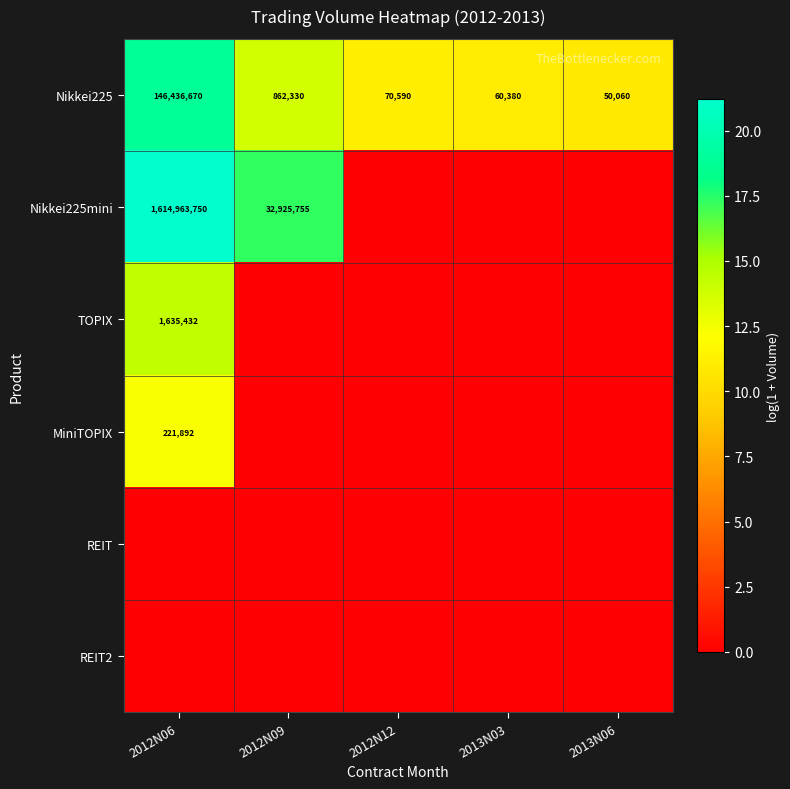

Is it true that Nikkei225 equals 60380 at 2013N03?

True